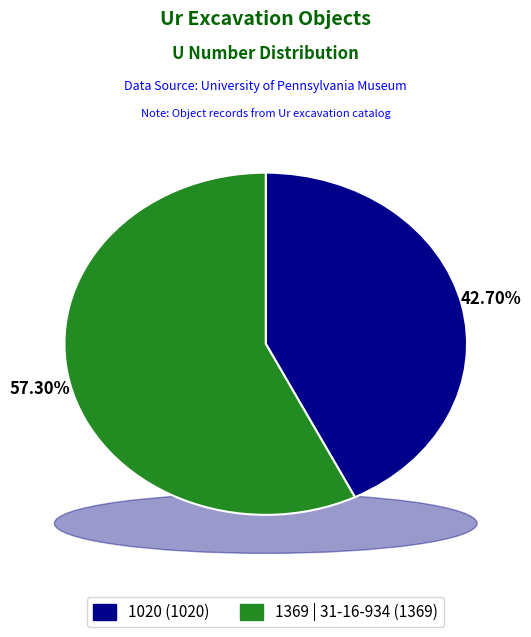

To the nearest percent, what percentage of the pie is 1369 | 31-16-934?

57%